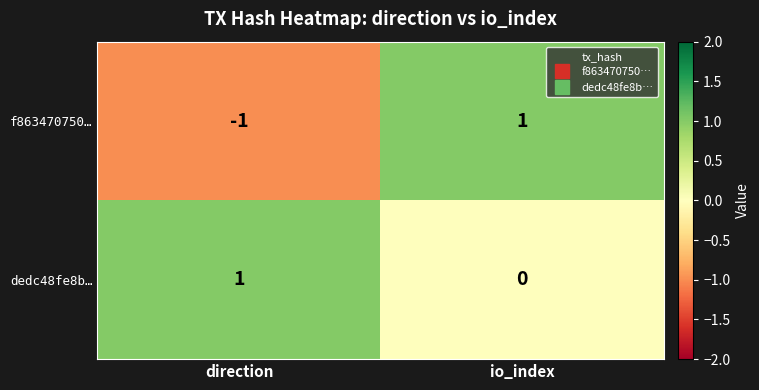

List the series in order of their overall mean, highest first.

dedc48fe8b…, f863470750…